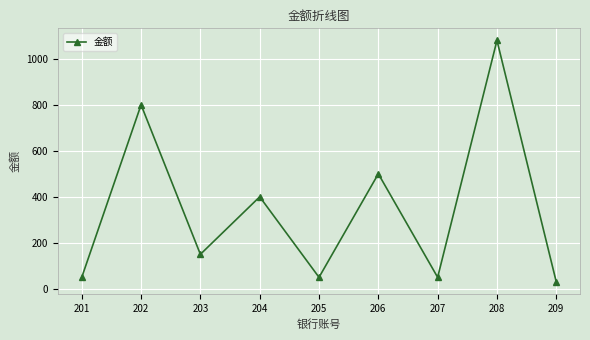

Reading left to right, extract all data points from this chart.

50	800	150	400	50	500	50	1080	30